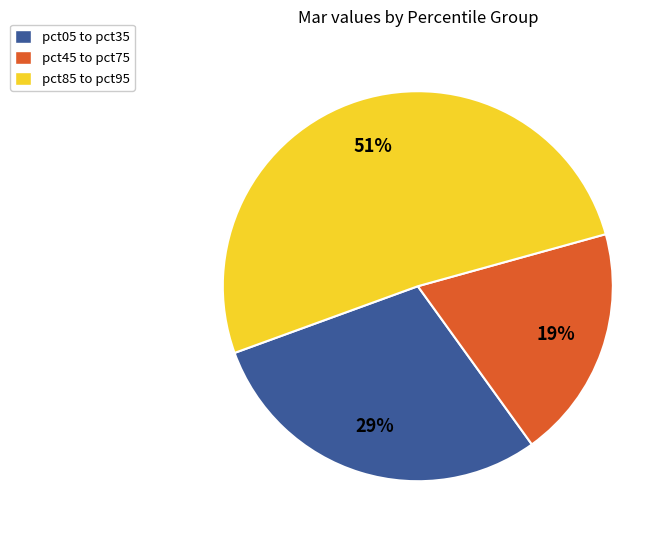

Between pct85 to pct95 and pct05 to pct35, which is larger?

pct85 to pct95